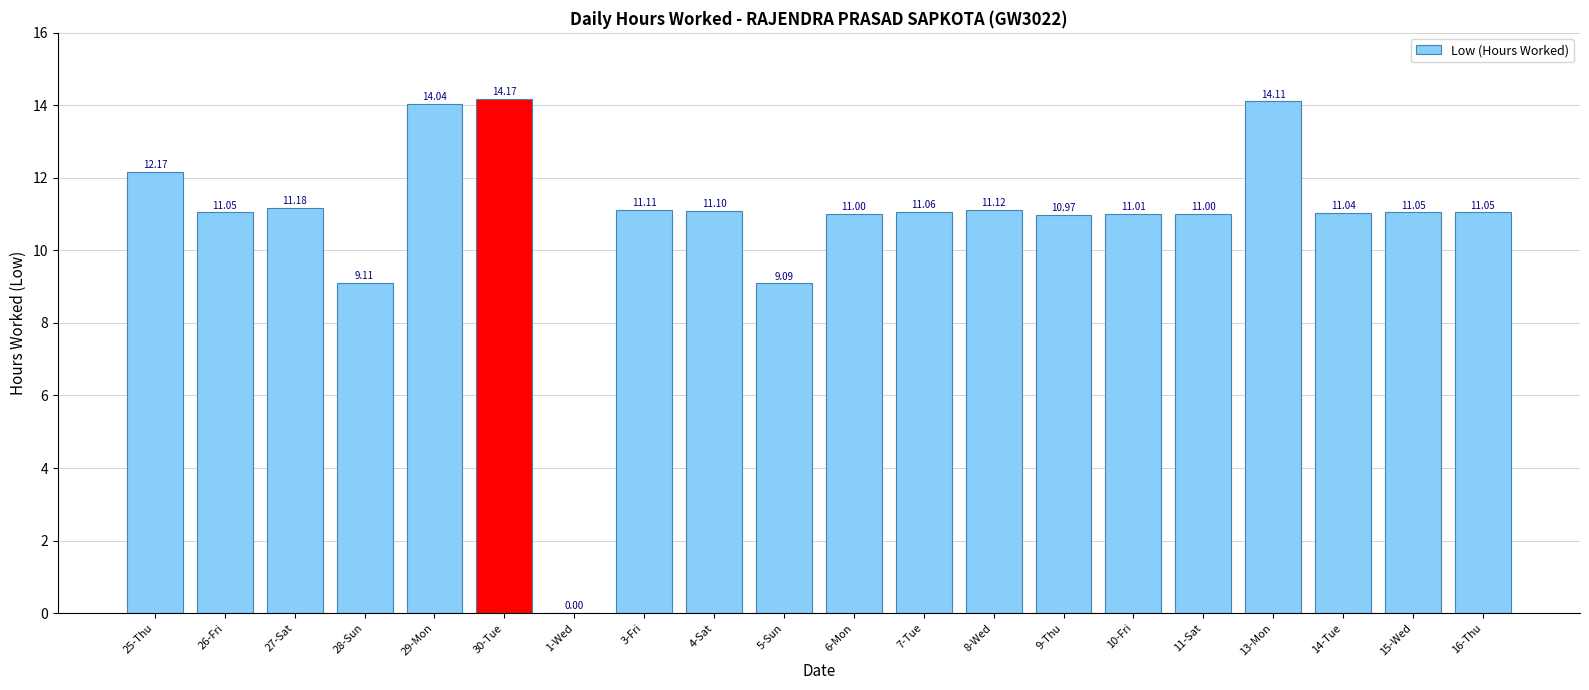

What is the sum of all values?

216.4